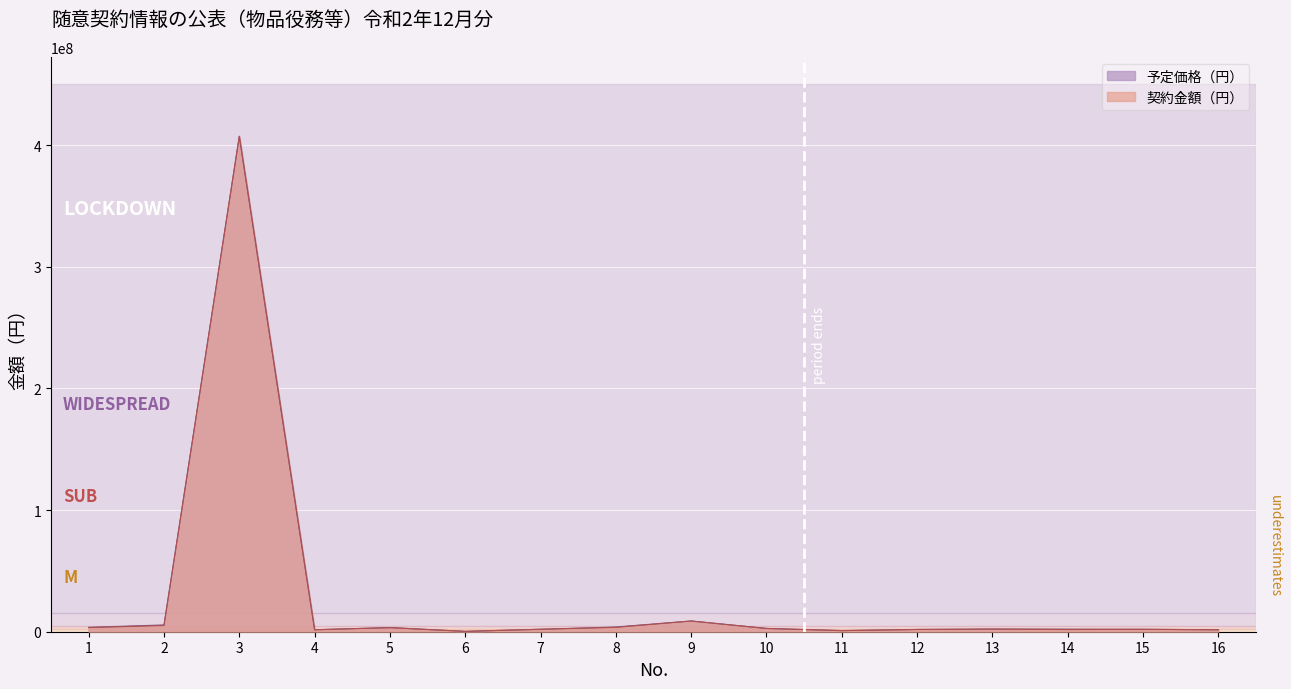

Count the number of data series in this chart.

2